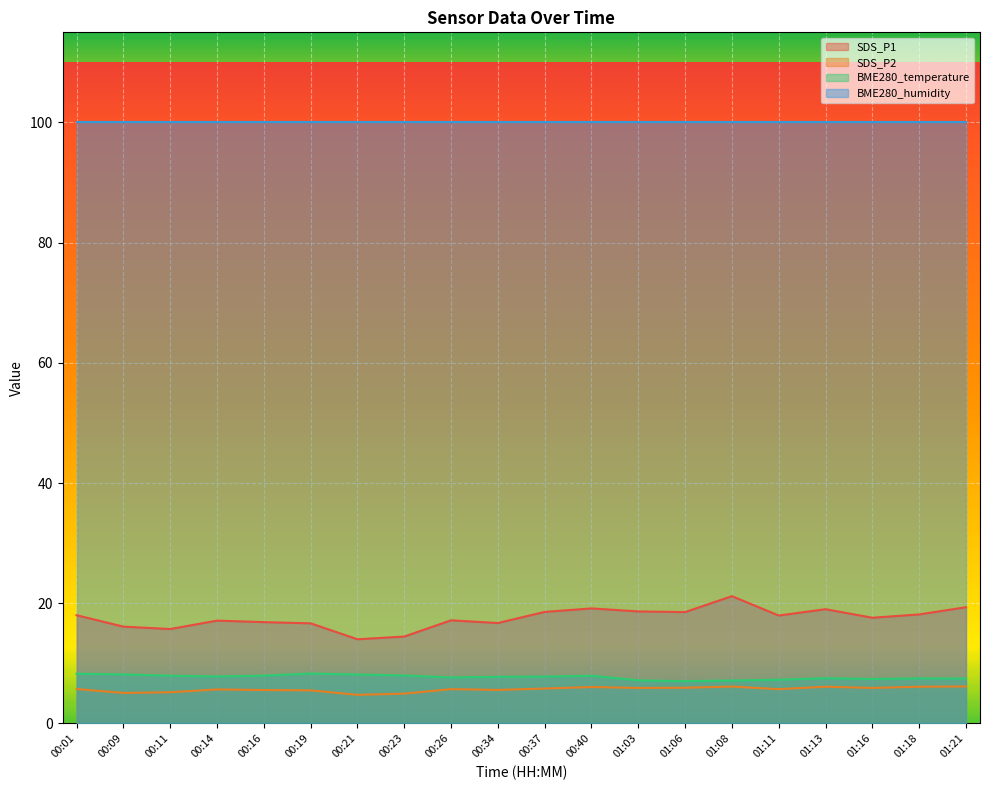

How many interior local peaks does the SDS_P2 series have?

5